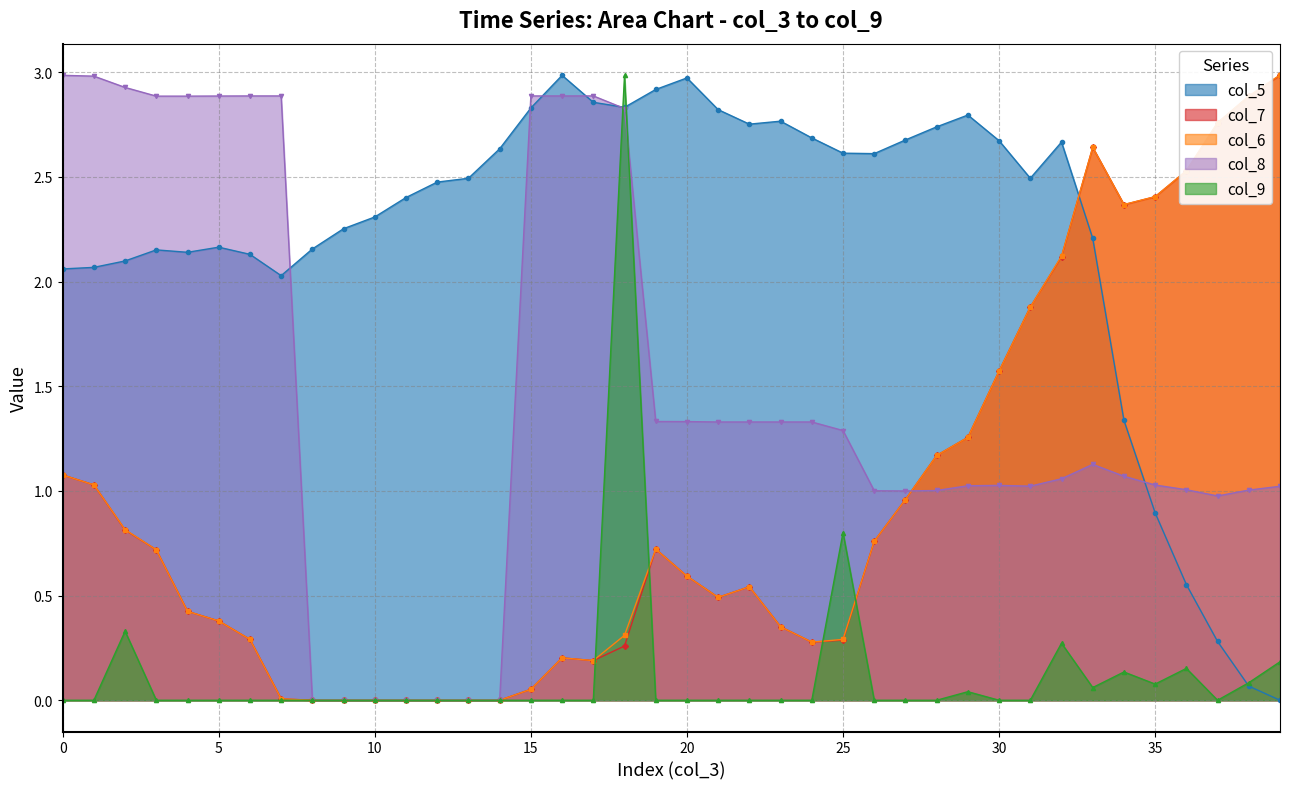

Does the chart have visible grid lines?

Yes